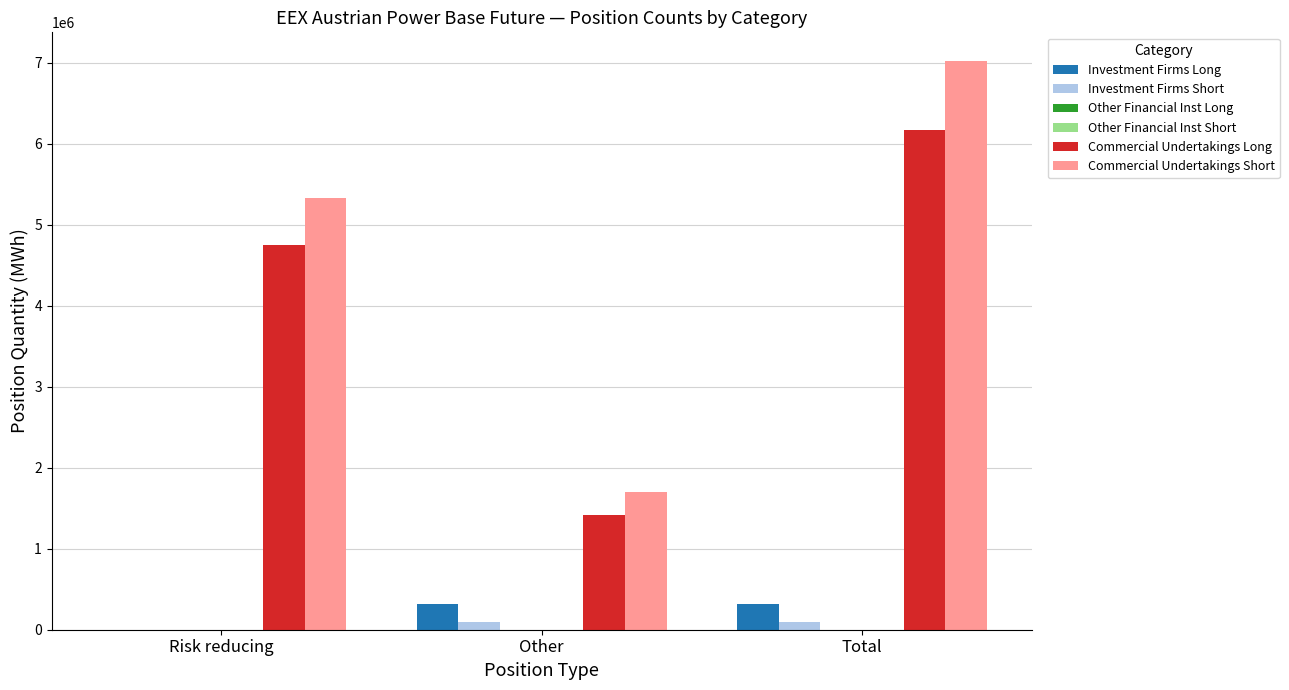

At which category is the sum across all series the highest?

Total